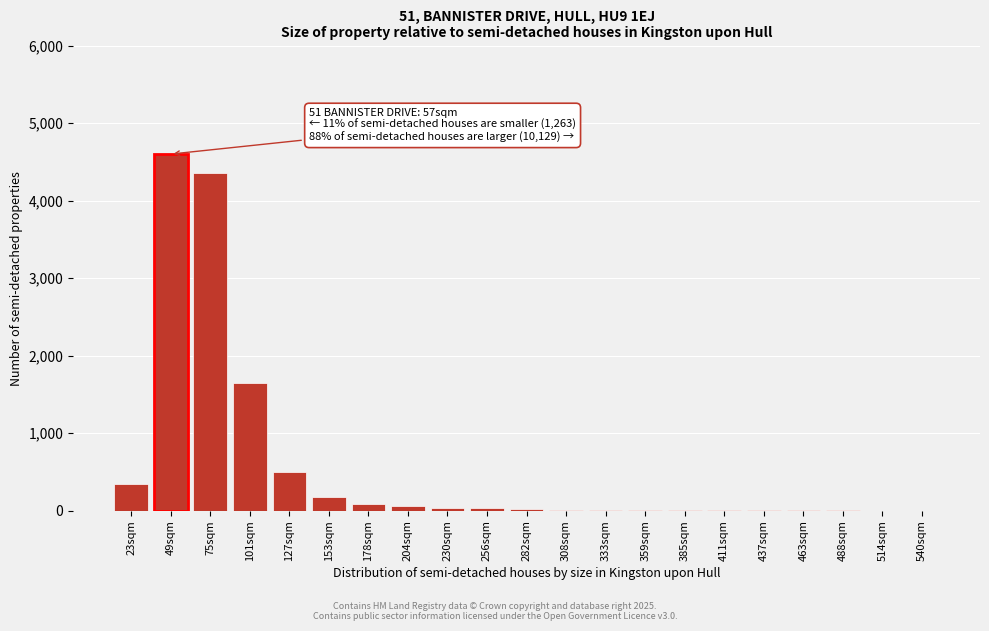

True or false: the data shows 500 at 127sqm.

True